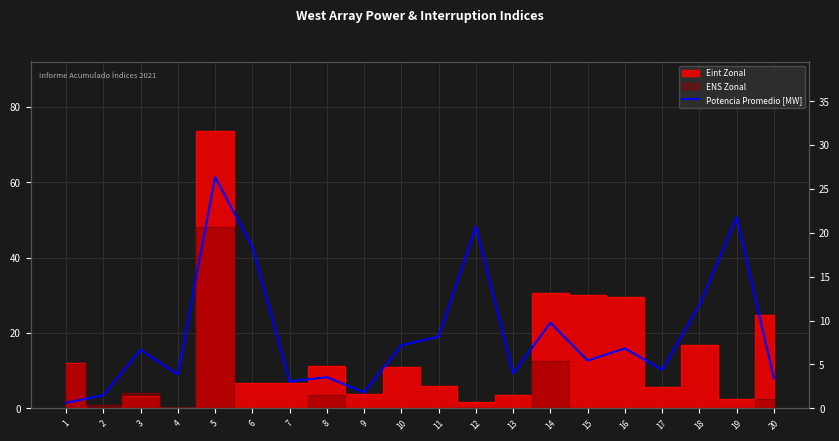

What is the average value?

8.5